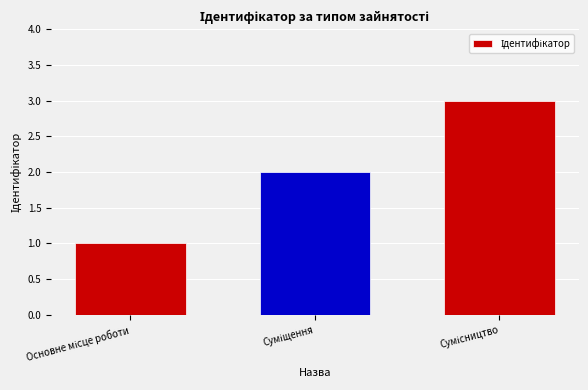

What is the maximum value shown in the chart?

3